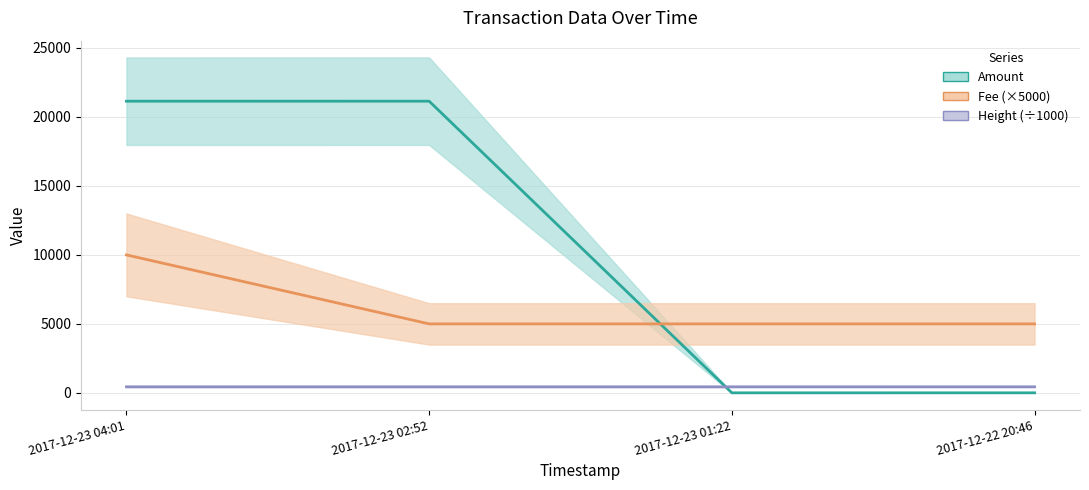

What is the total value across all series at 2017-12-23 02:52?

26578.7